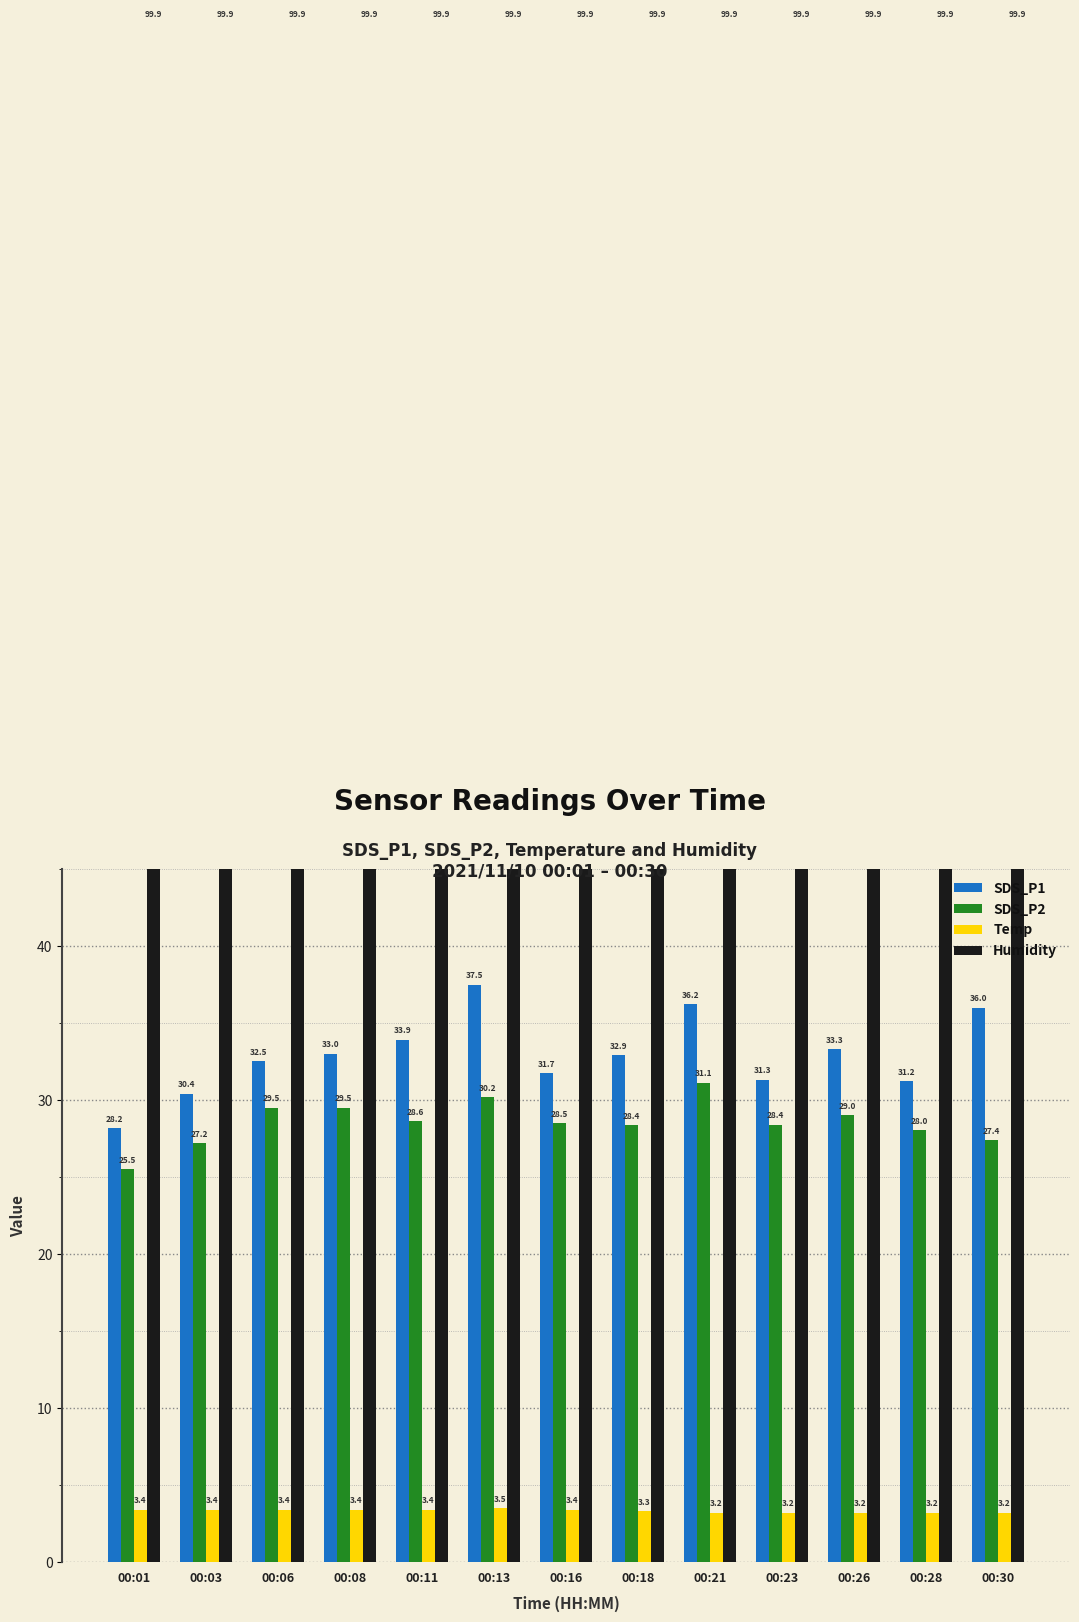

Count the number of categories in the chart.

13